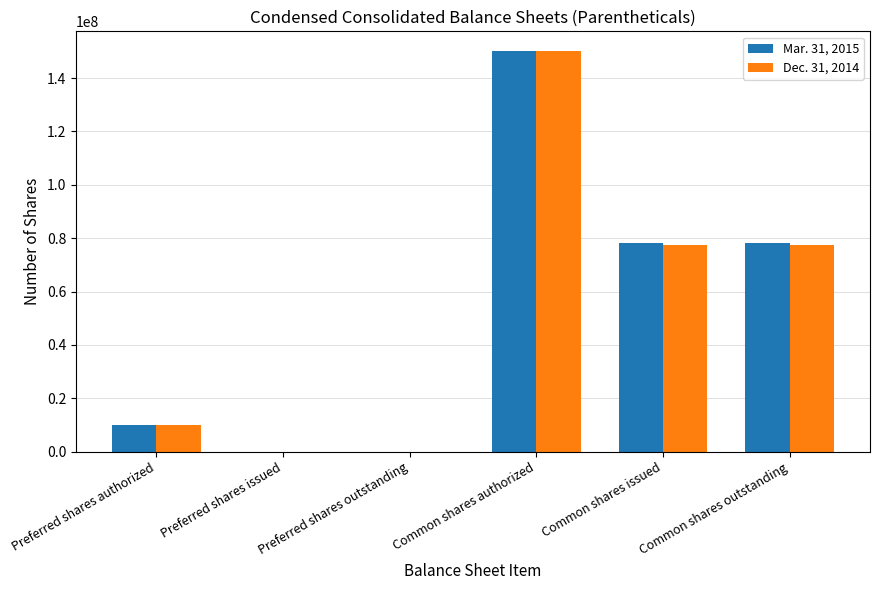

At which category is the sum across all series the highest?

Common shares authorized